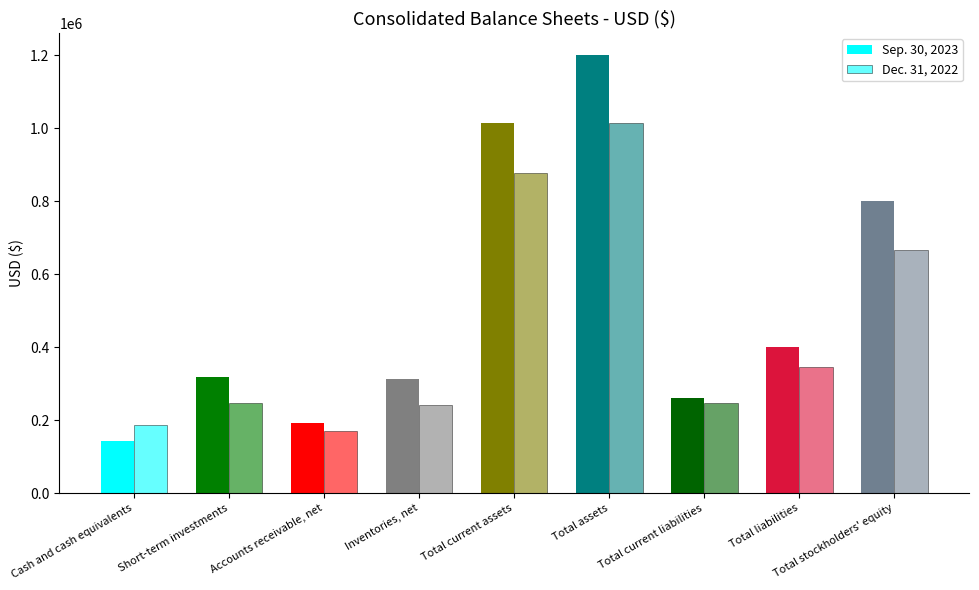

Which label corresponds to the largest value in the chart?

Total assets